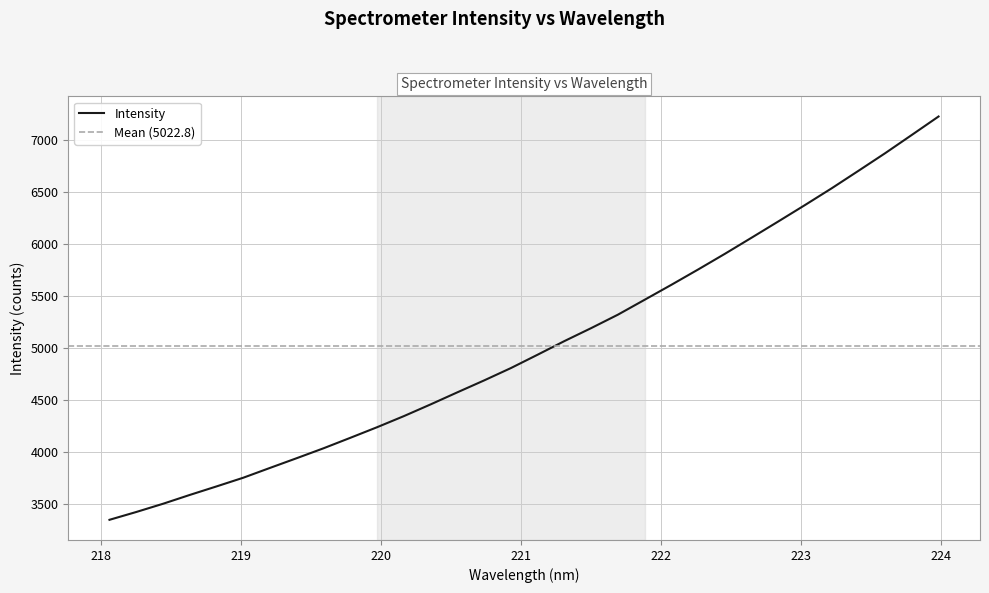

Approximately how many times larger is the value at 218.2508 compared to 223.9802?

0.5